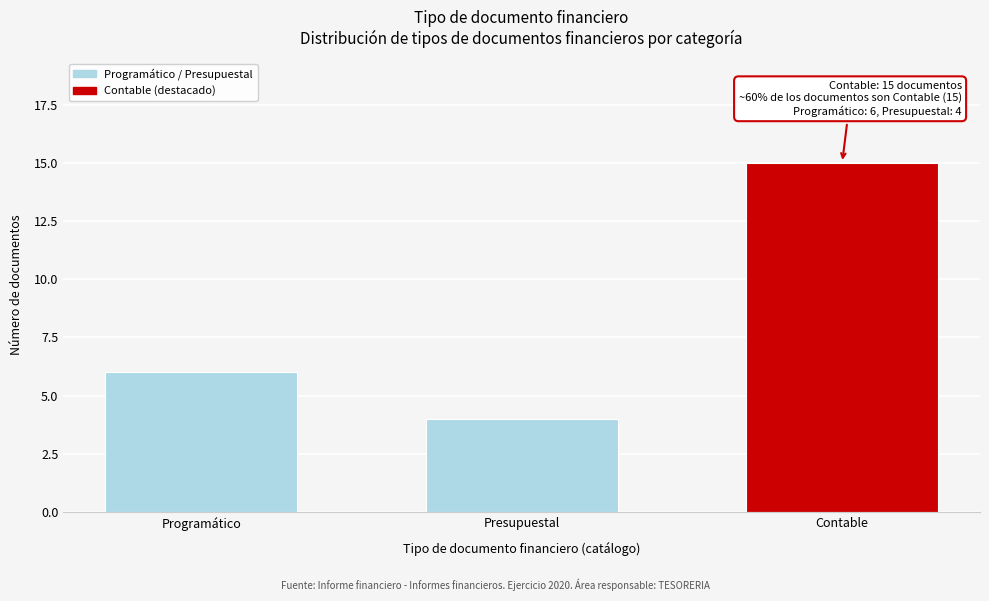

Reading left to right, list all the values displayed in this chart.

Programático=6	Presupuestal=4	Contable=15